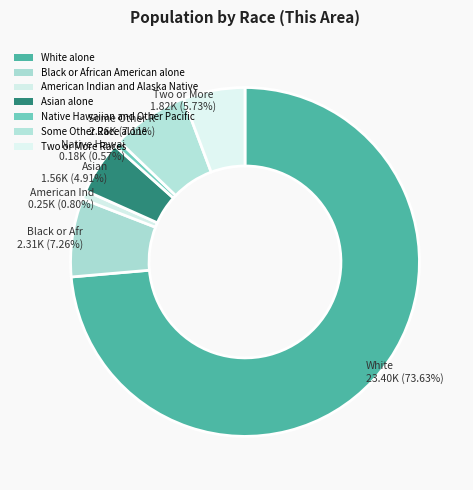

Approximately how many times larger is the value at Black or African American alone compared to Asian alone?

1.5